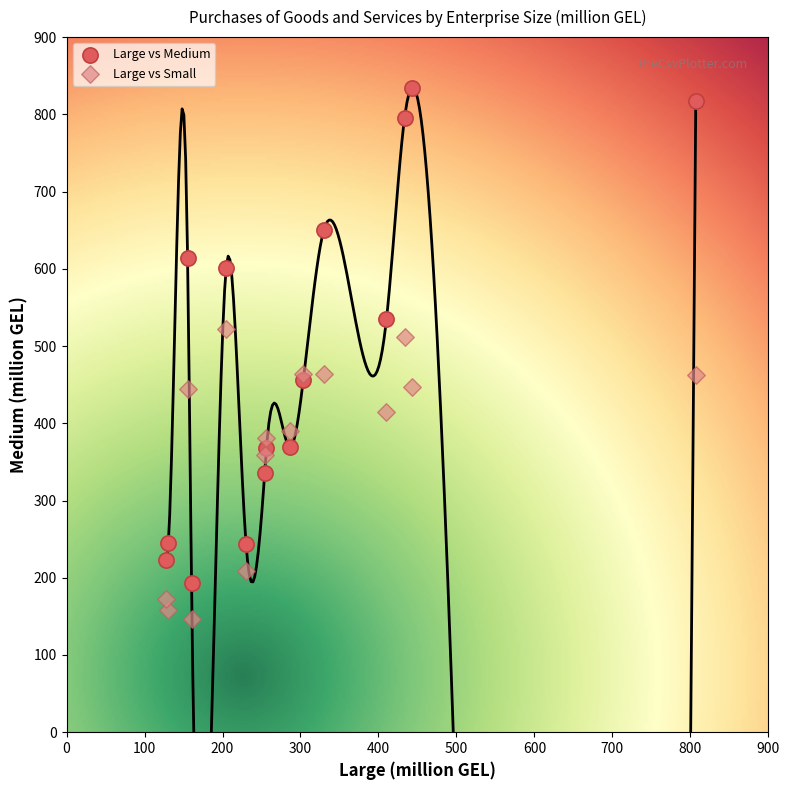

What are all the series names shown in the legend?

Large vs Medium, Large vs Small